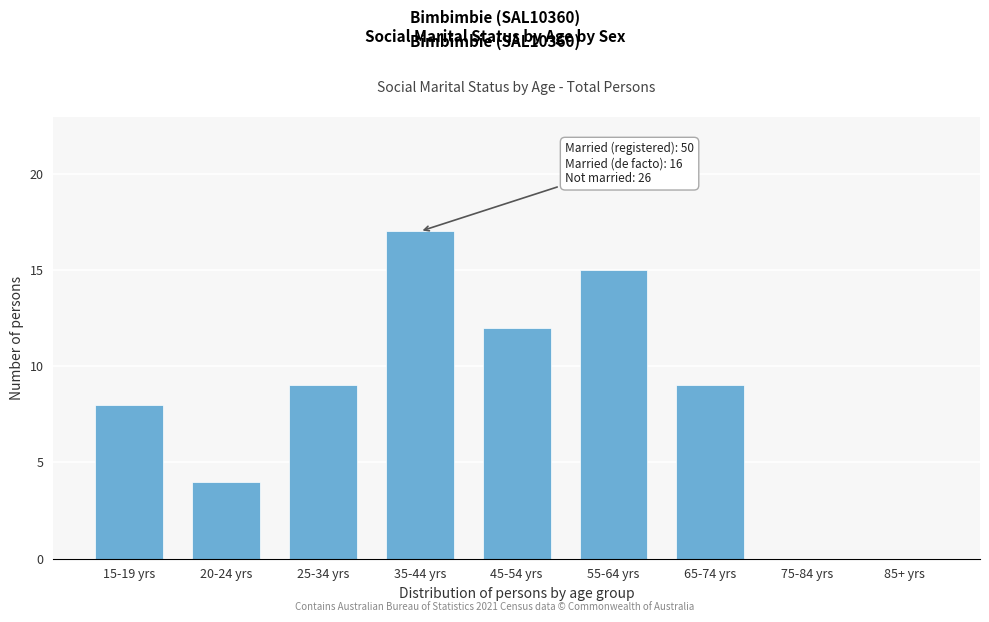

Reading right to left, what are all the values shown in this chart?

85+ yrs=0	75-84 yrs=0	65-74 yrs=9	55-64 yrs=15	45-54 yrs=12	35-44 yrs=17	25-34 yrs=9	20-24 yrs=4	15-19 yrs=8